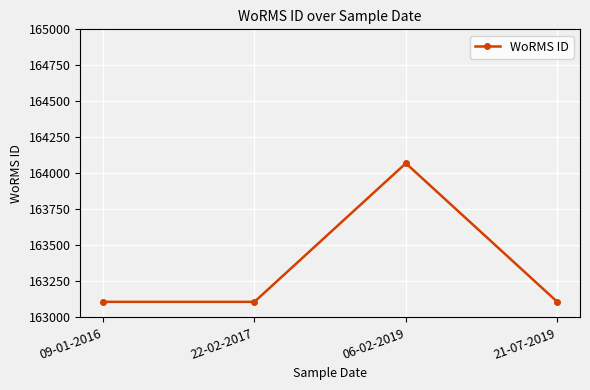

Reading left to right, extract all data points from this chart.

163108	163108	164070	163108